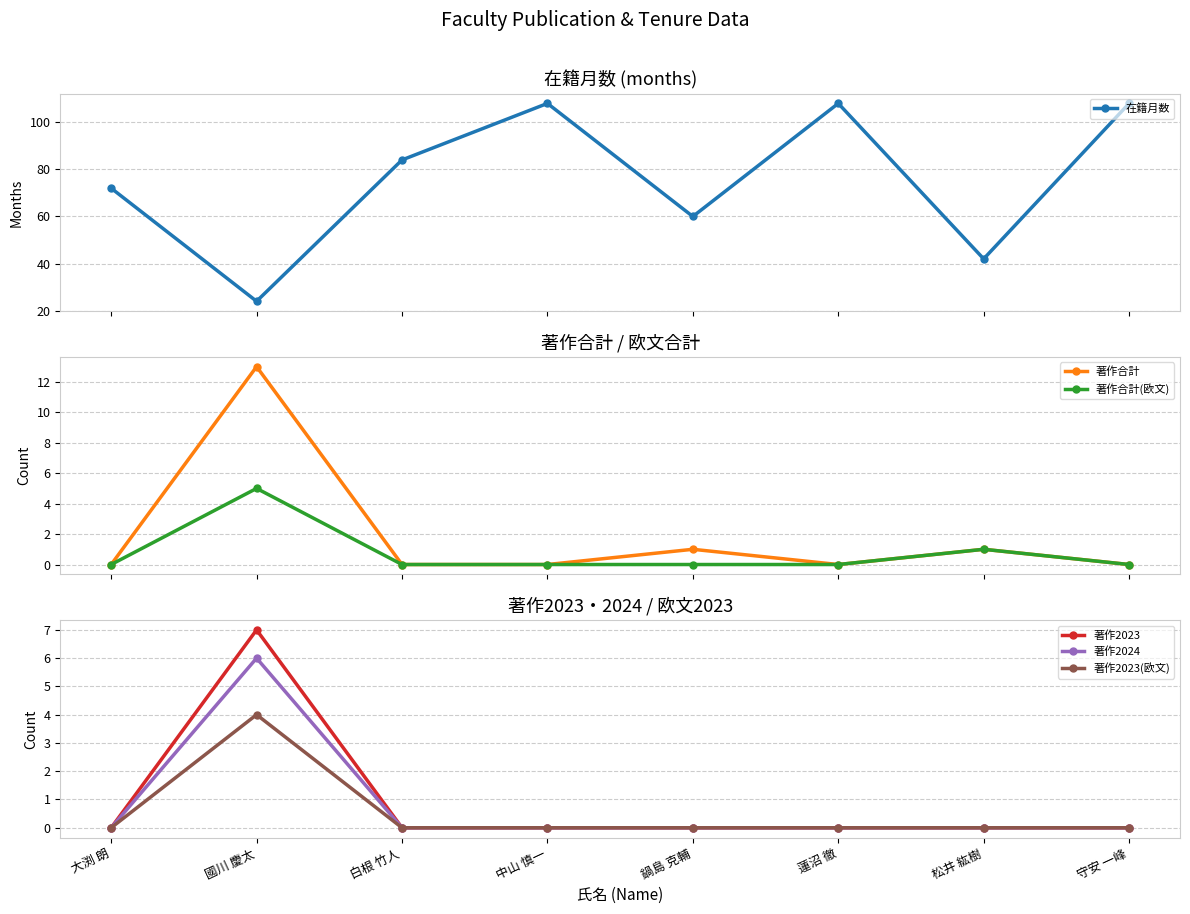

What position from the left is 松井 紘樹?

7